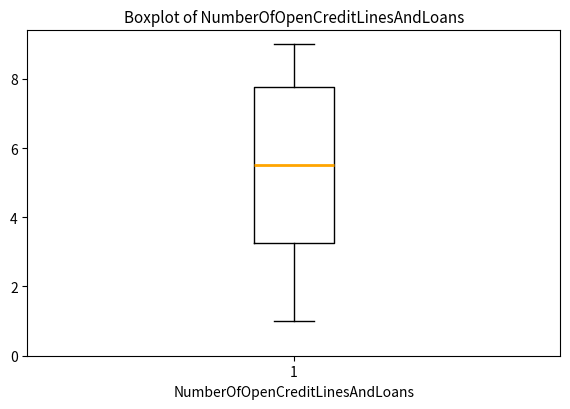

Read this box plot against the y-axis: the position of the median line, the range covered by the box, and the ends of both whiskers. The values are not printed on the chart, so give them approximately, as read against the axis.

median 5.6, box 3.2 to 7.8, whiskers 1.0 to 9.0